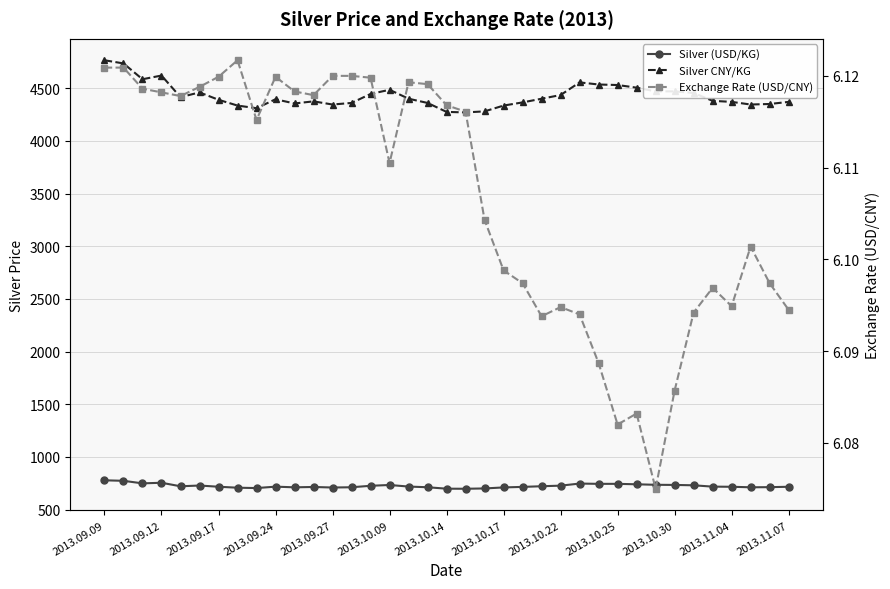

What are all the series names shown in the legend?

Silver (USD/KG), Silver CNY/KG, Exchange Rate (USD/CNY)